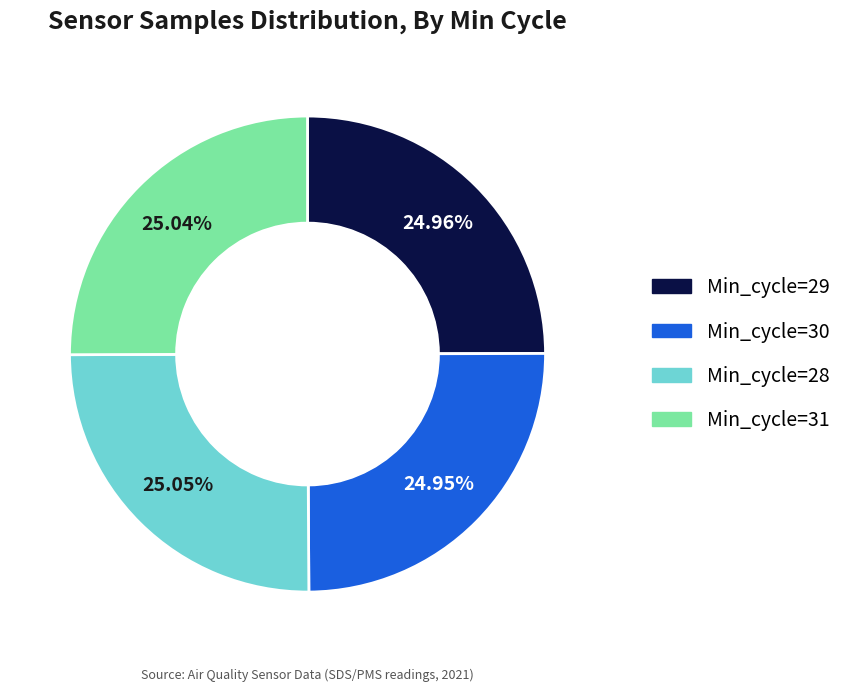

How many segments does this pie chart have?

4